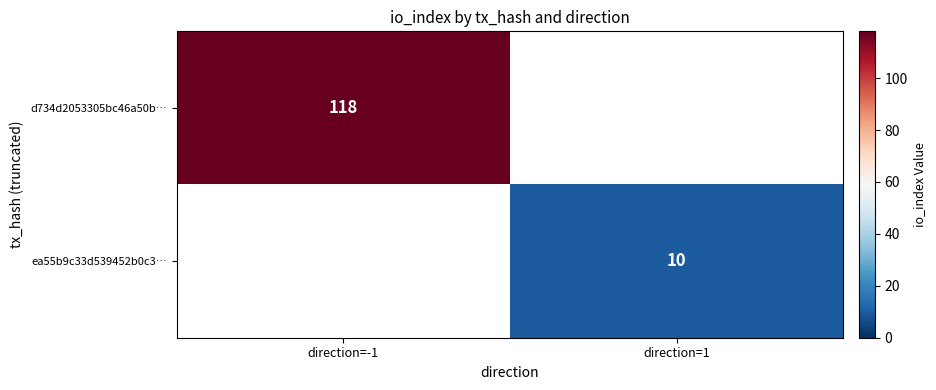

Is it true that d734d2053305bc46a50b… equals 118 at direction=-1?

True